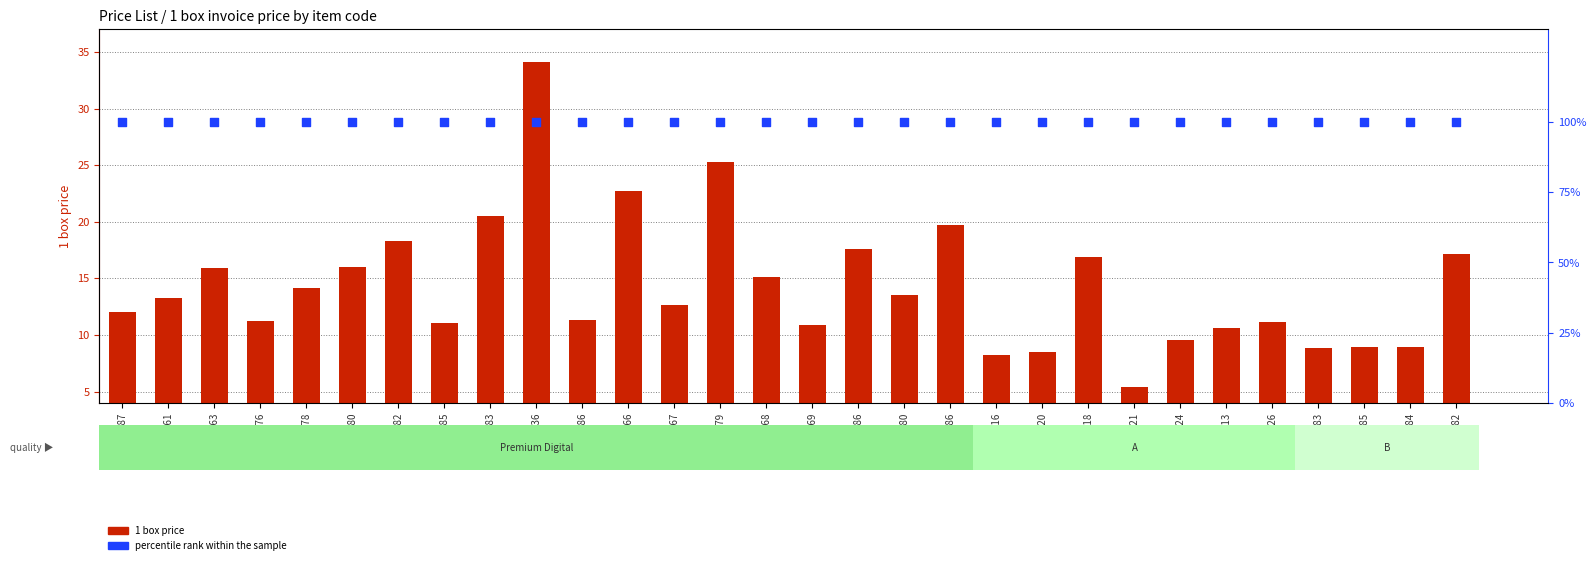

Which series contains the lowest Y value?

1 box price